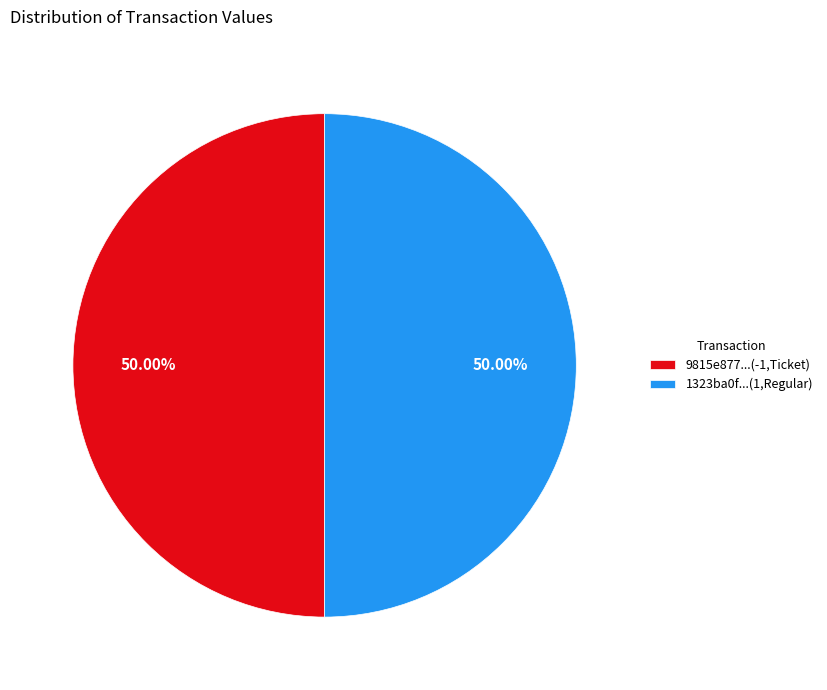

Combined, do 9815e877...(-1,Ticket) and 1323ba0f...(1,Regular) account for over 50%?

Yes